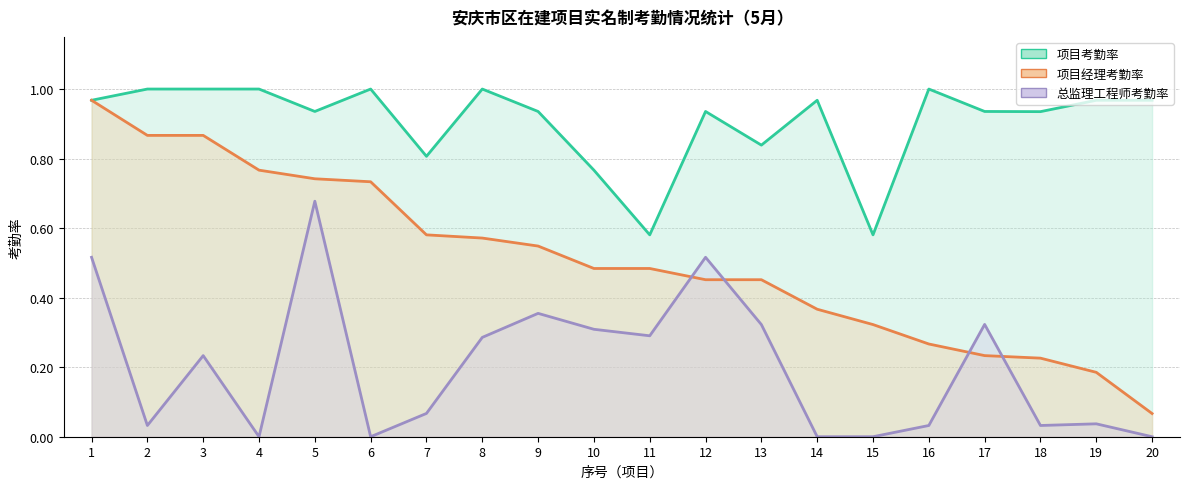

True or false: 项目经理考勤率 has more than 2 points higher than both neighbors.

False